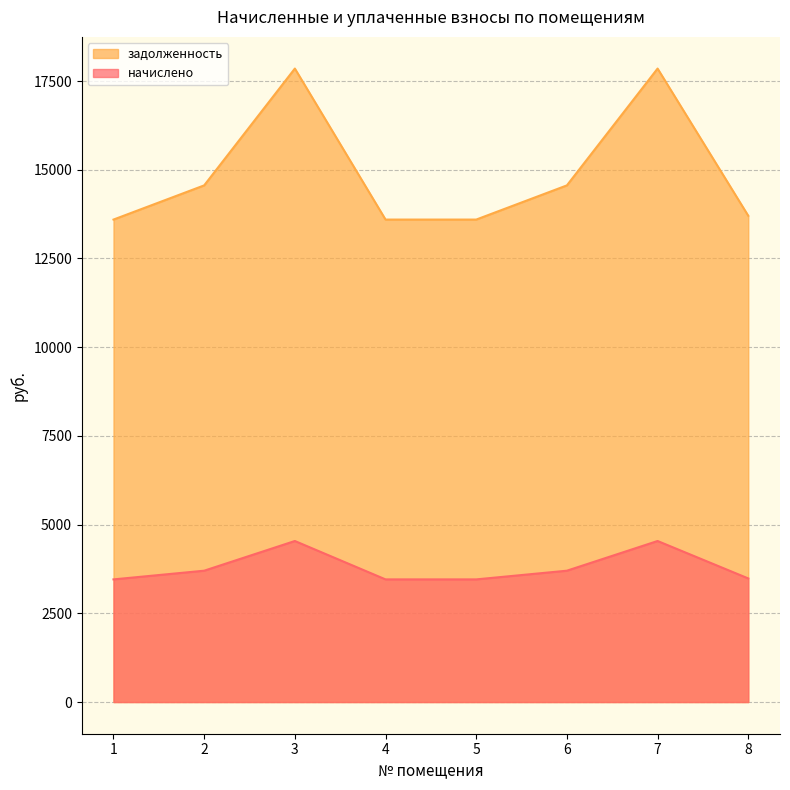

How many values in the начислено series exceed 3701?

4